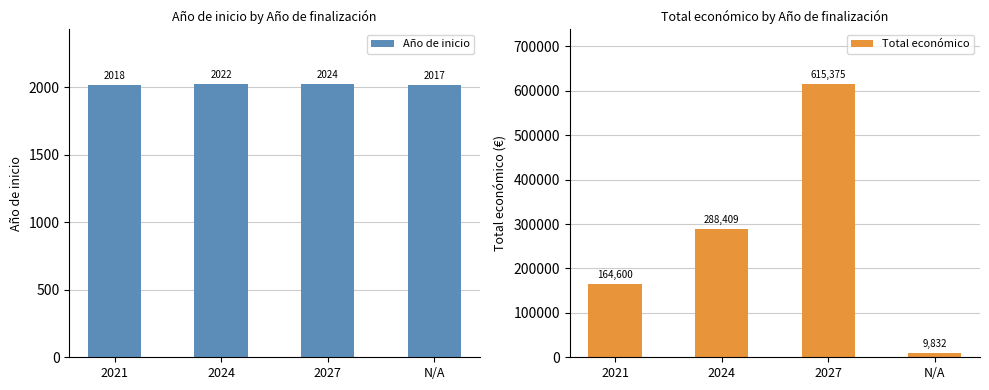

Where is Año de inicio nearest to the value 2020?

2021